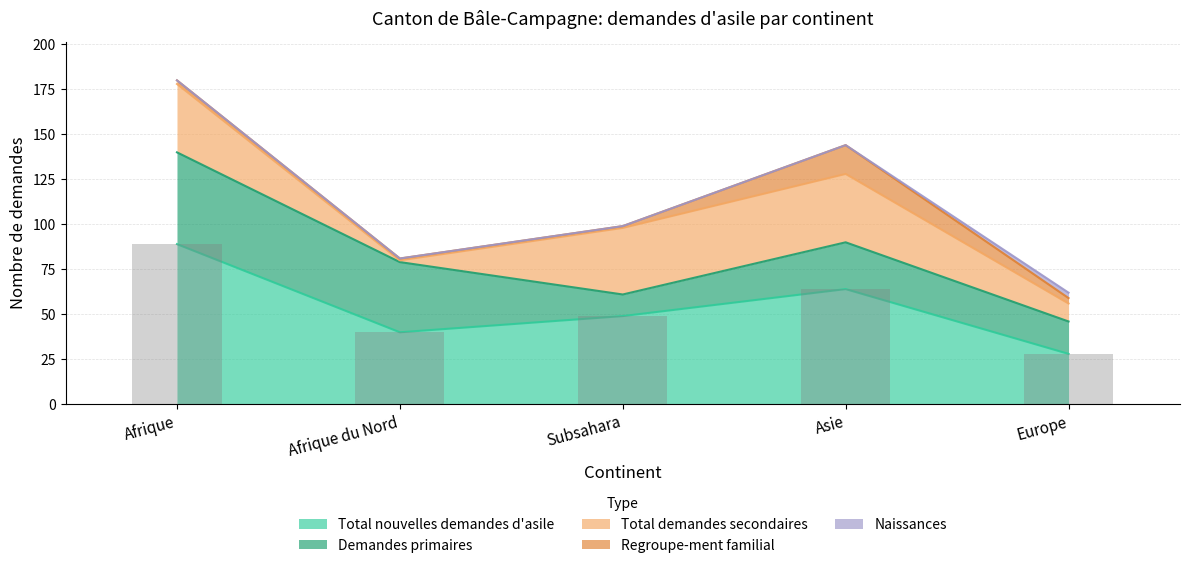

How many categories are shown in the chart?

5